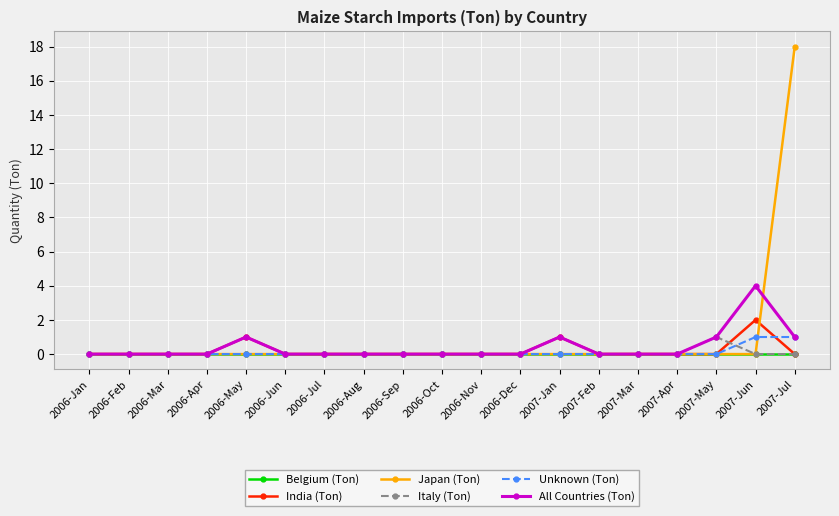

True or false: India (Ton) and Unknown (Ton) cross at least once.

True